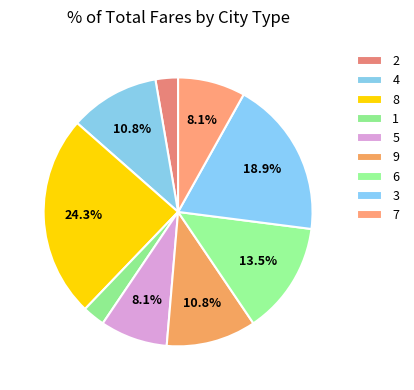

Is there a majority slice in this chart?

No